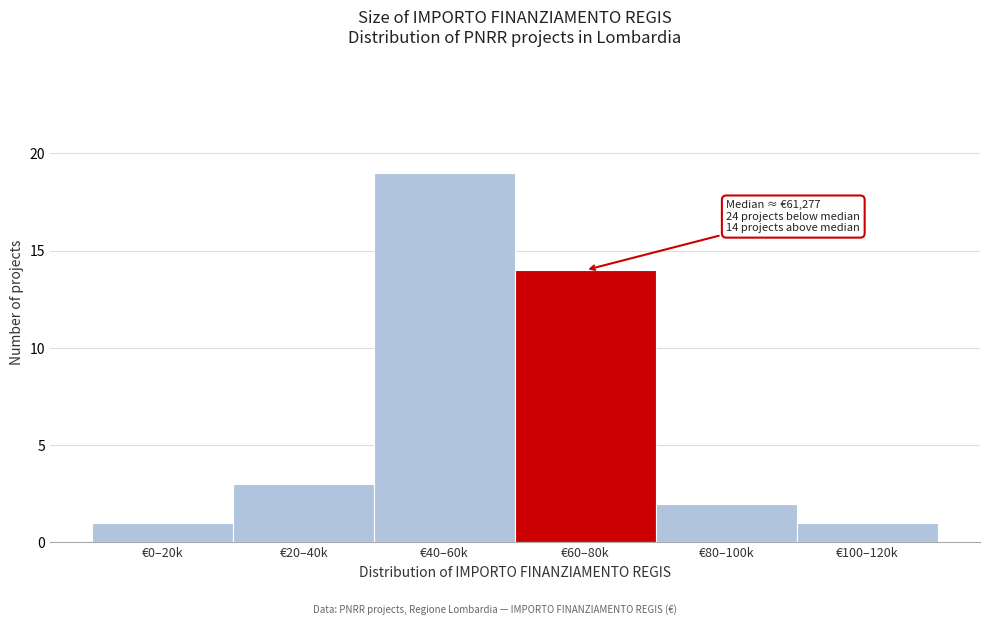

Reading left to right, extract all data points from this chart.

1	3	19	14	2	1